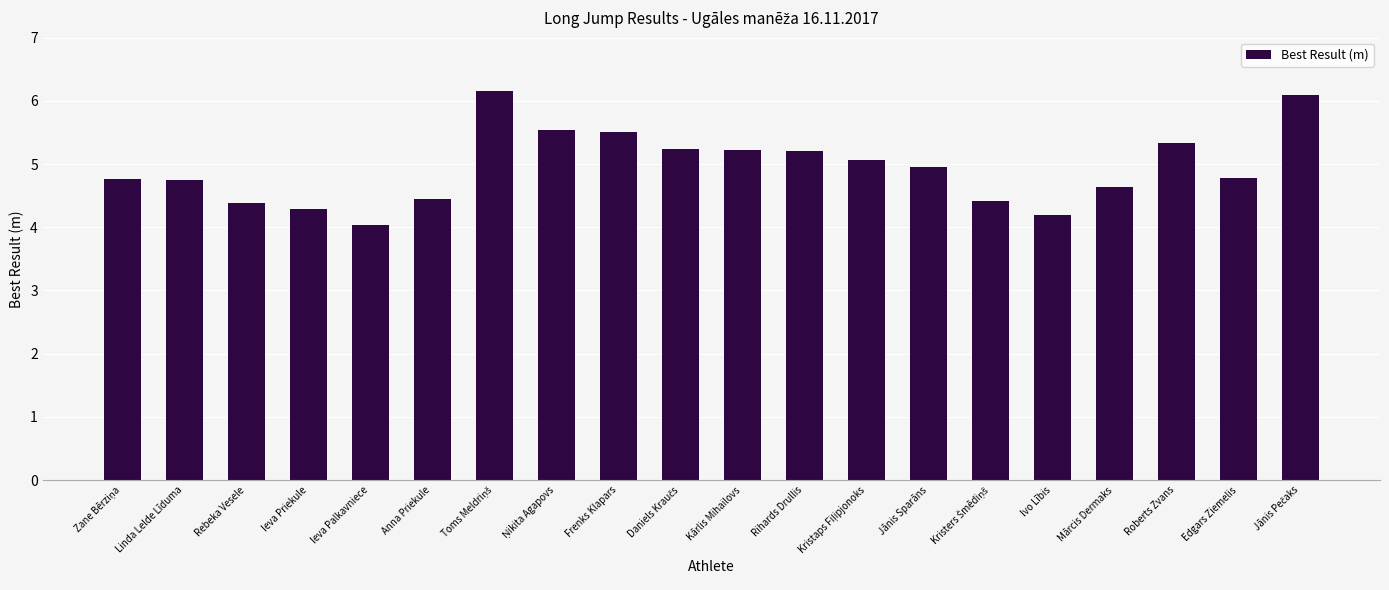

What is the ratio of the value at Ieva Palkavniece to the value at Ivo Lībis?

1.0